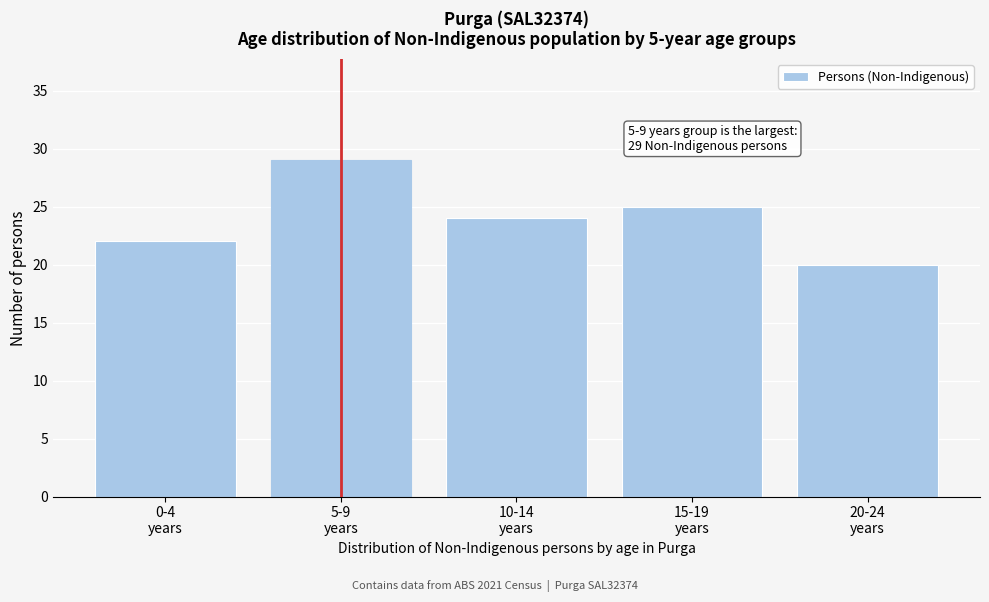

Reading left to right, what are all the values shown in this chart?

22	29	24	25	20